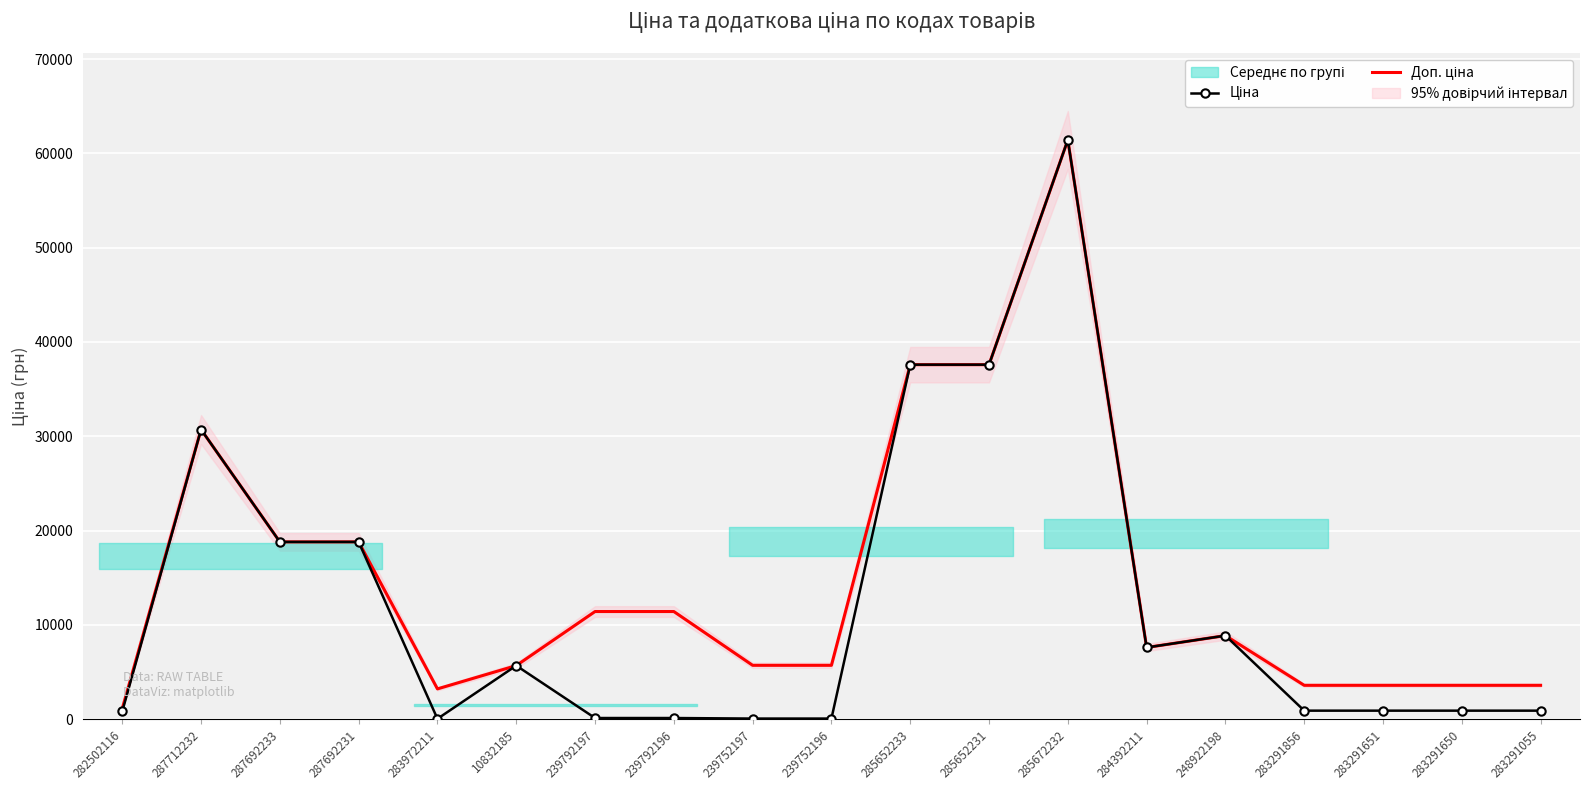

True or false: Доп. ціна has more than 2 points higher than both neighbors.

True